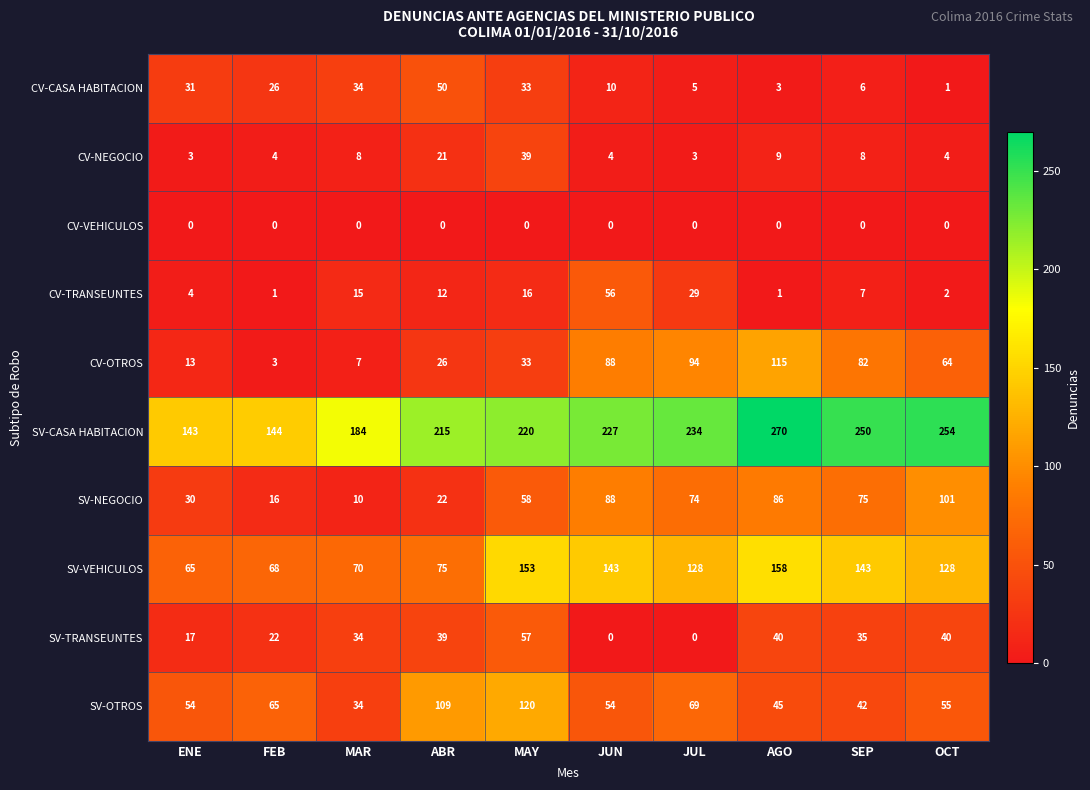

At which label does SV-TRANSEUNTES first exceed 35?

ABR